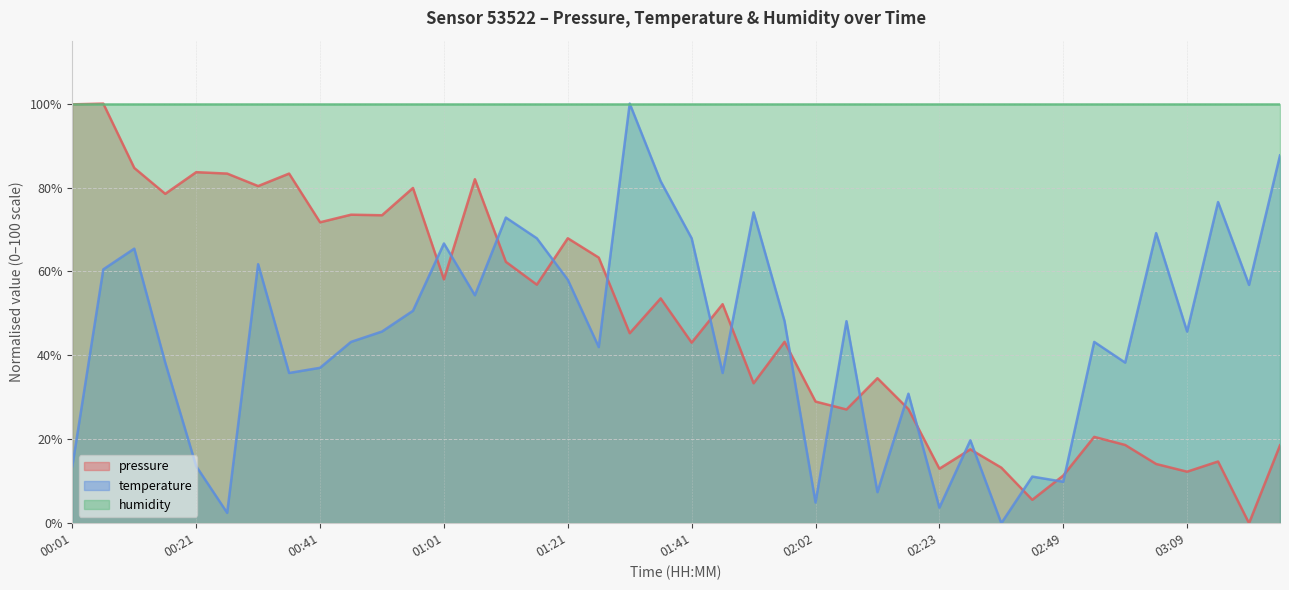

What is the difference between the temperature values at 00:01 and 00:06?

46.9